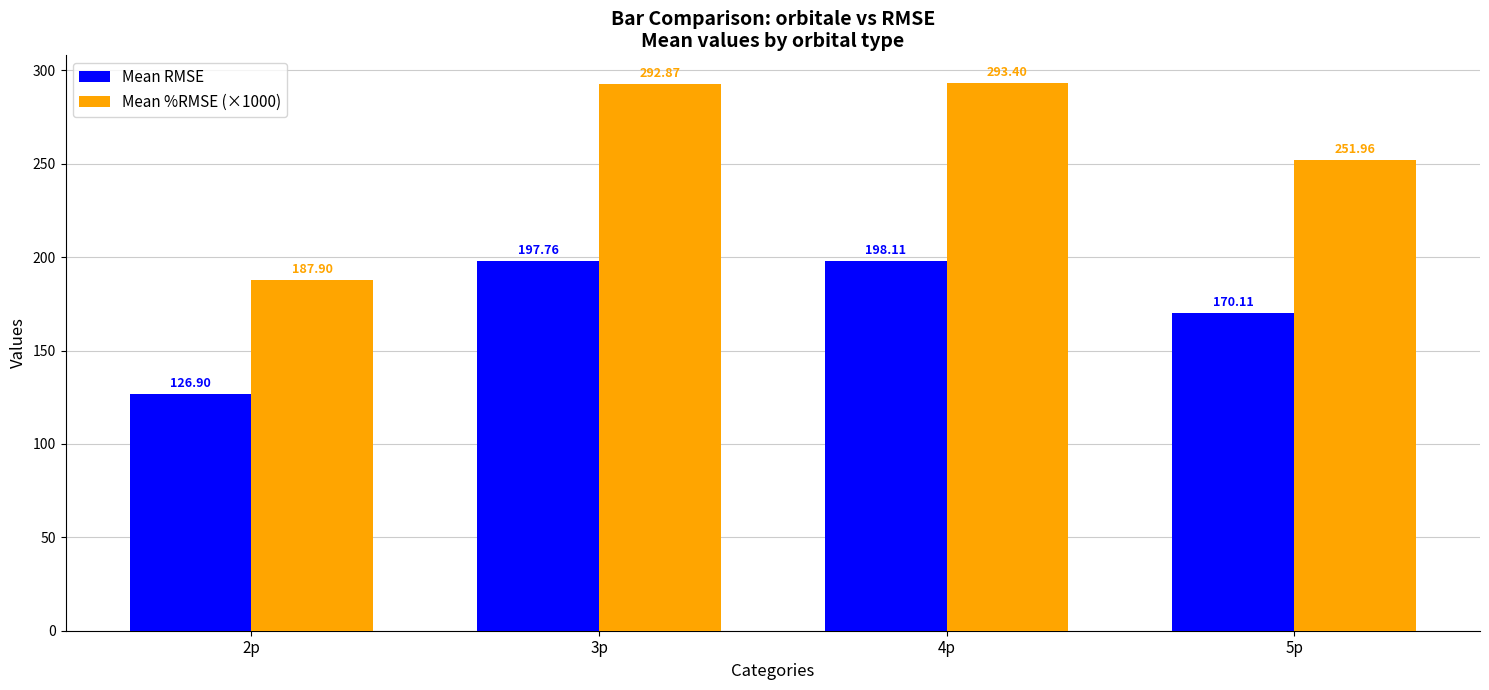

What is the total value across all series at 4p?

491.5